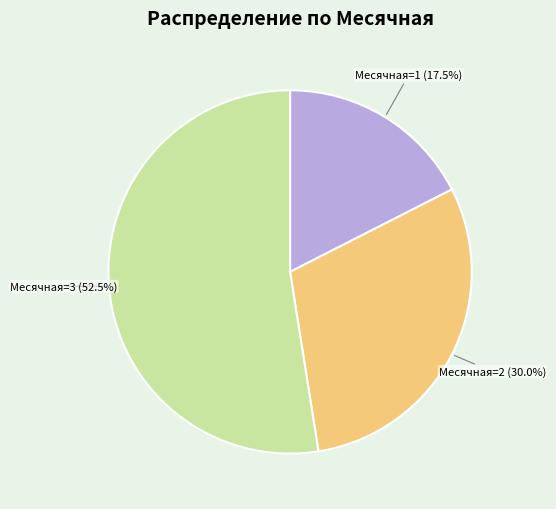

Which has a higher value, Месячная=2 or Месячная=1?

Месячная=2